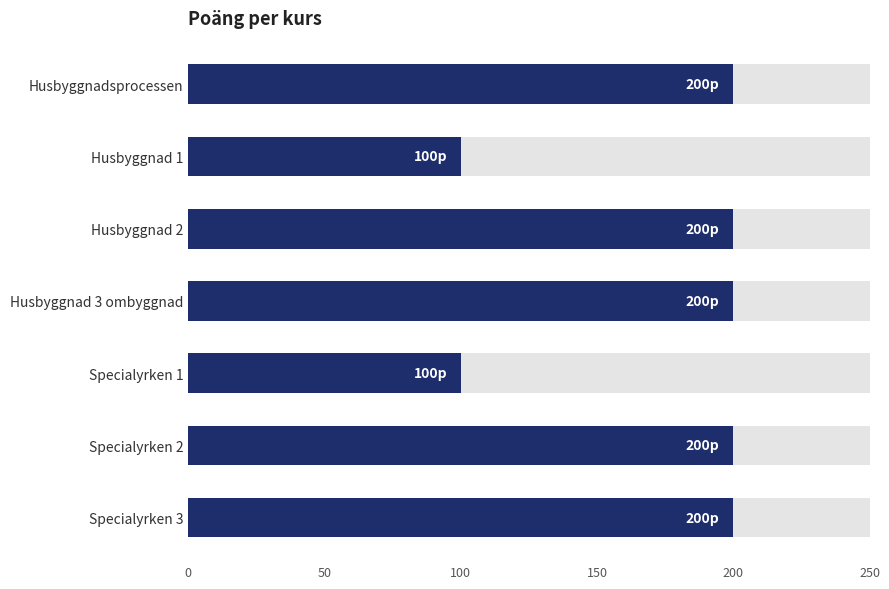

What is the maximum value shown in the chart?

200